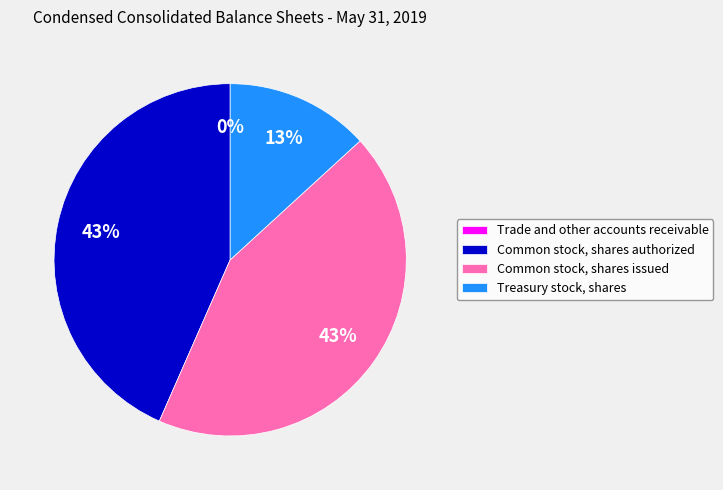

Which has a higher value, Treasury stock, shares or Common stock, shares authorized?

Common stock, shares authorized